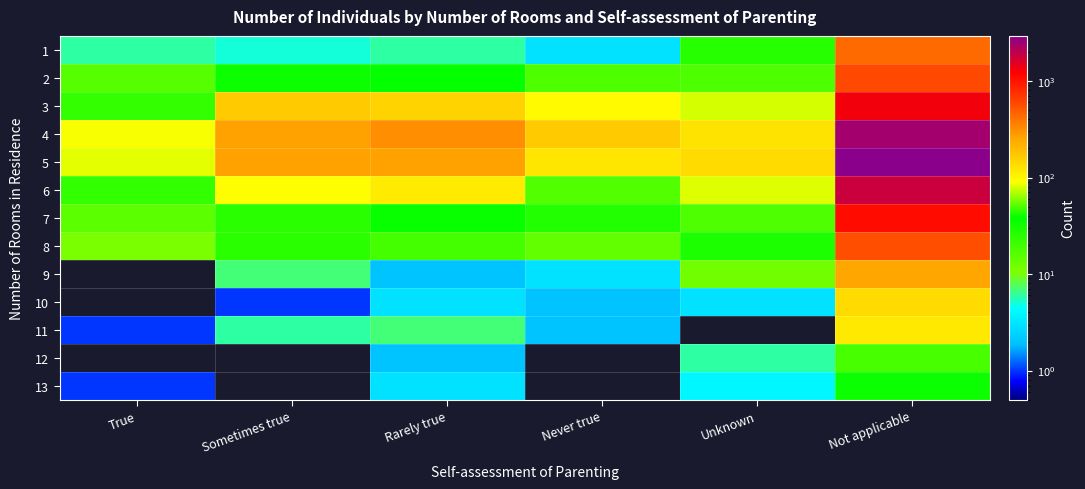

Reading left to right, transcribe all the data shown in this chart.

1: True=6	Sometimes true=5	Rarely true=6	Never true=3	Unknown=26	Not applicable=437
2: True=16	Sometimes true=34	Rarely true=37	Never true=17	Unknown=50	Not applicable=596
3: True=46	Sometimes true=167	Rarely true=149	Never true=97	Unknown=79	Not applicable=1332
4: True=88	Sometimes true=263	Rarely true=315	Never true=166	Unknown=124	Not applicable=2432
5: True=83	Sometimes true=261	Rarely true=261	Never true=120	Unknown=138	Not applicable=2932
6: True=23	Sometimes true=91	Rarely true=115	Never true=51	Unknown=81	Not applicable=1796
7: True=15	Sometimes true=44	Rarely true=39	Never true=27	Unknown=50	Not applicable=1091
8: True=11	Sometimes true=25	Rarely true=19	Never true=14	Unknown=29	Not applicable=566
9: True=0	Sometimes true=7	Rarely true=2	Never true=3	Unknown=12	Not applicable=255
10: True=0	Sometimes true=1	Rarely true=3	Never true=2	Unknown=3	Not applicable=137
11: True=1	Sometimes true=6	Rarely true=7	Never true=2	Unknown=0	Not applicable=116
12: True=0	Sometimes true=0	Rarely true=2	Never true=0	Unknown=6	Not applicable=49
13: True=1	Sometimes true=0	Rarely true=3	Never true=0	Unknown=4	Not applicable=34